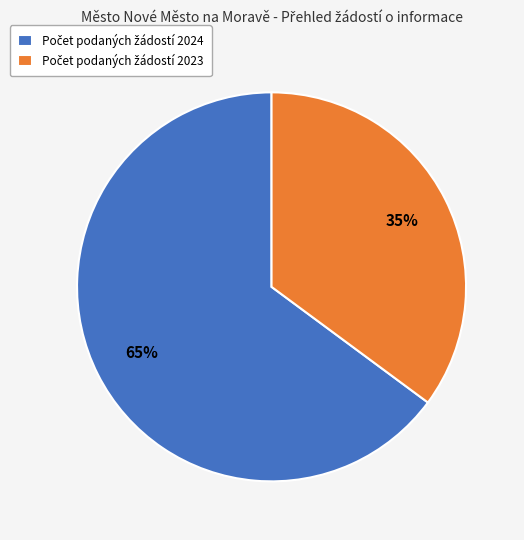

To the nearest percent, what is the average slice percentage?

50%